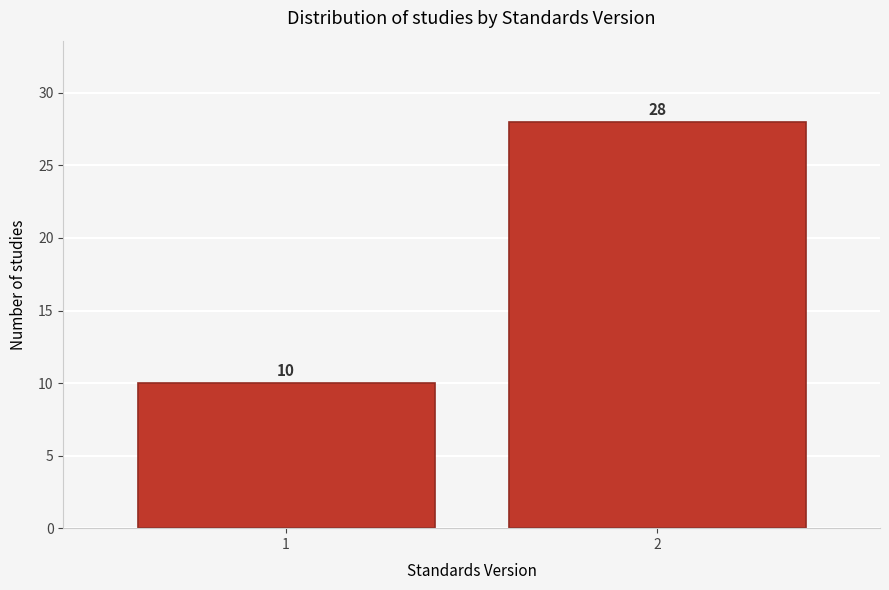

Reading right to left, extract all data points from this chart.

2=28	1=10